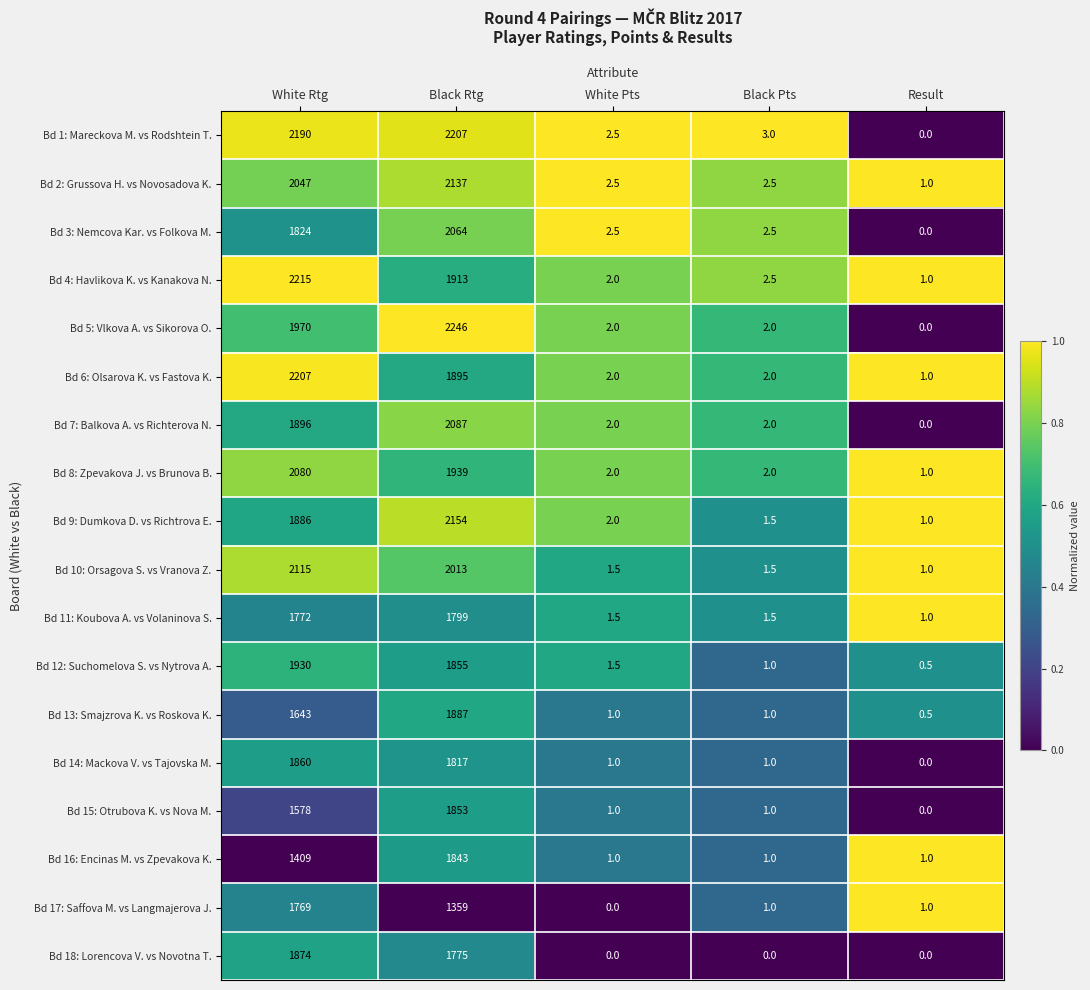

The Bd 16: Encinas M. vs Zpevakova K. series shows 1.0 at Black Pts. True or false?

True